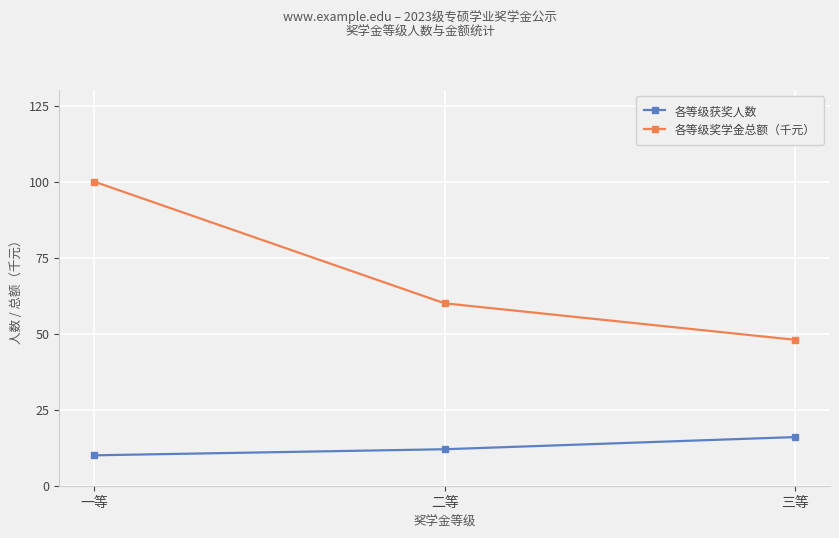

At which category is the sum across all series the highest?

一等